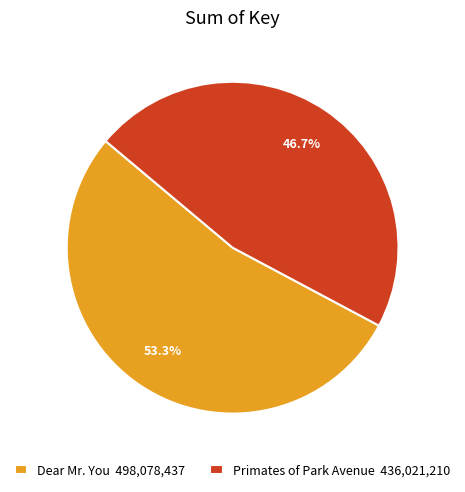

Which category has the biggest portion of the pie?

Dear Mr. You